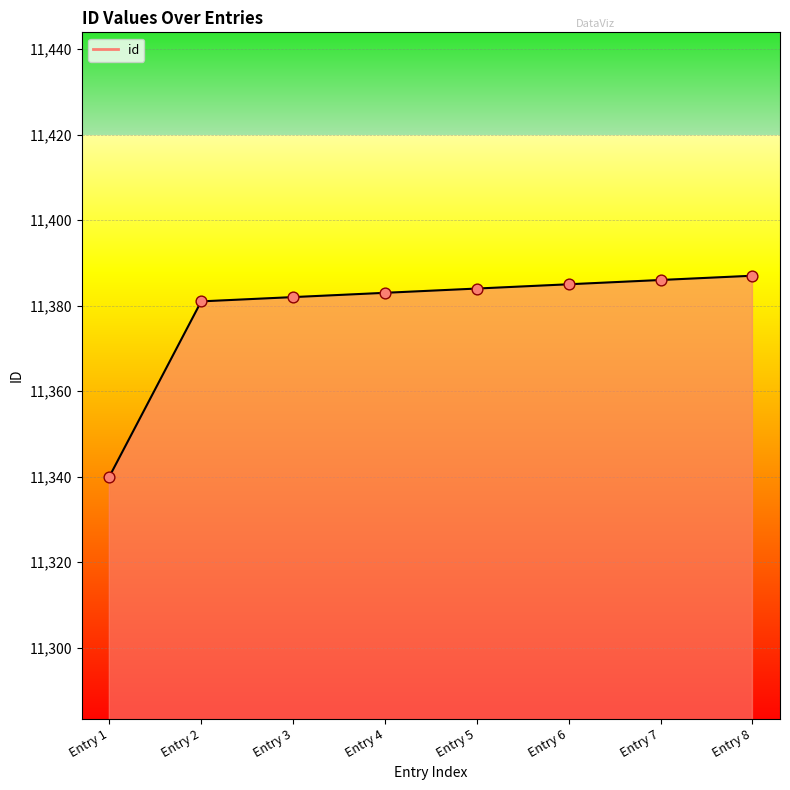

What is the total value across all series at Entry 8?

22774